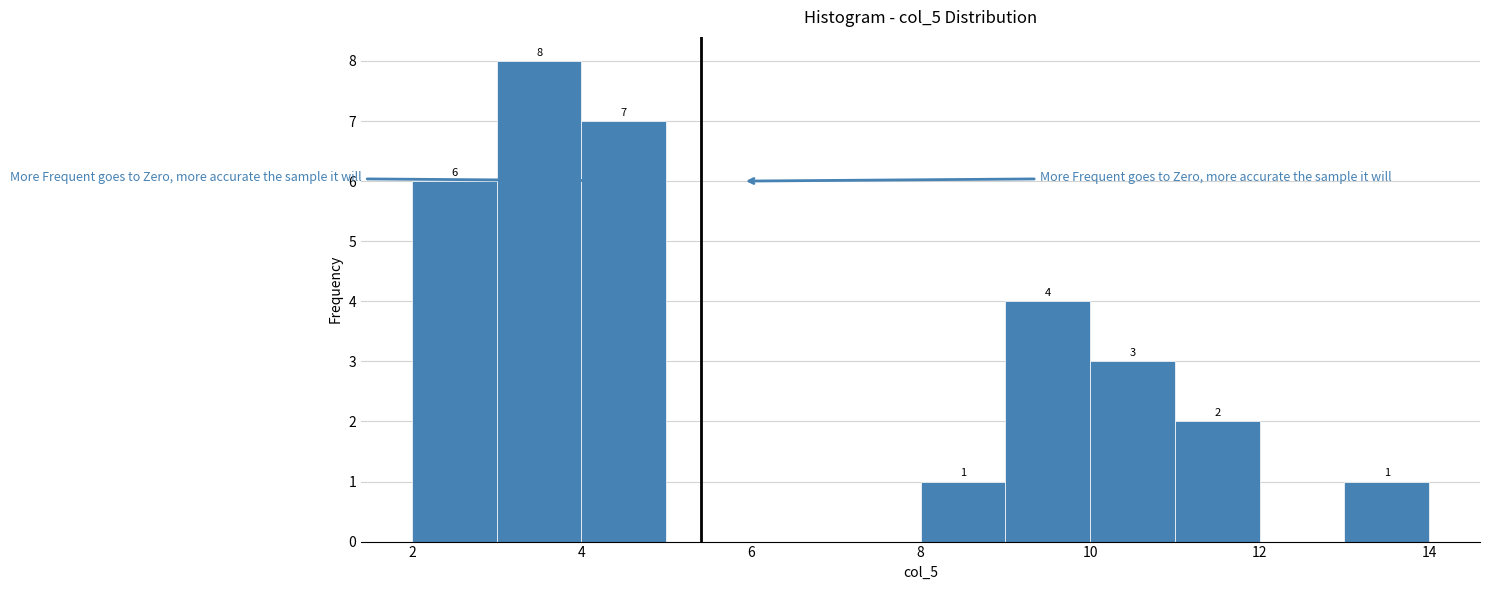

Which range on the x-axis has the tallest bar?

3 to 4